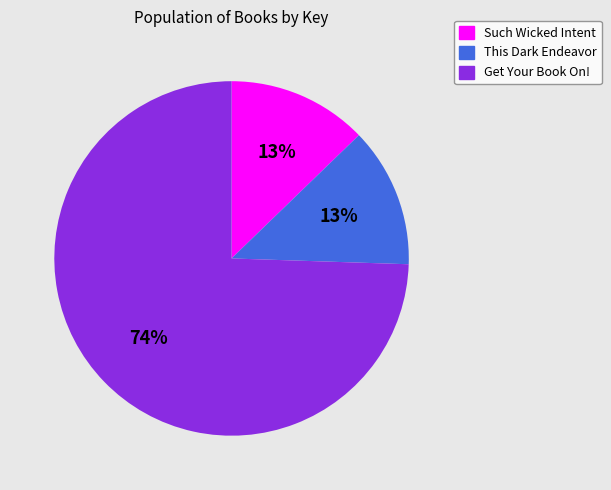

The This Dark Endeavor slice represents 13% of the pie. True or false?

True